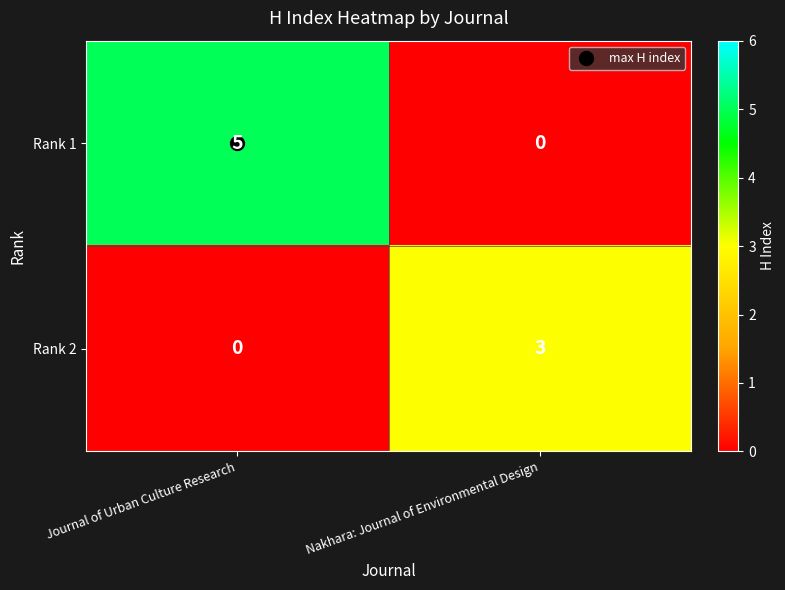

The Rank 1 series shows 7 at Journal of Urban Culture Research. True or false?

False